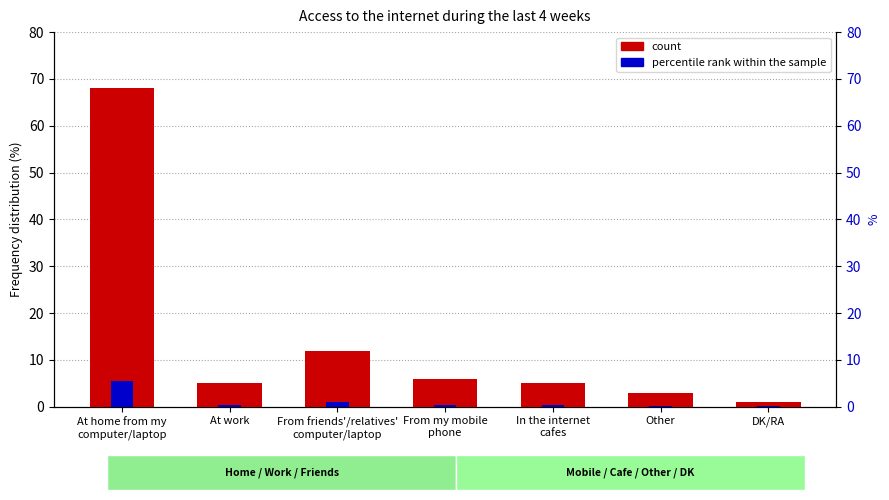

At how many categories does at least one series exceed 34?

1